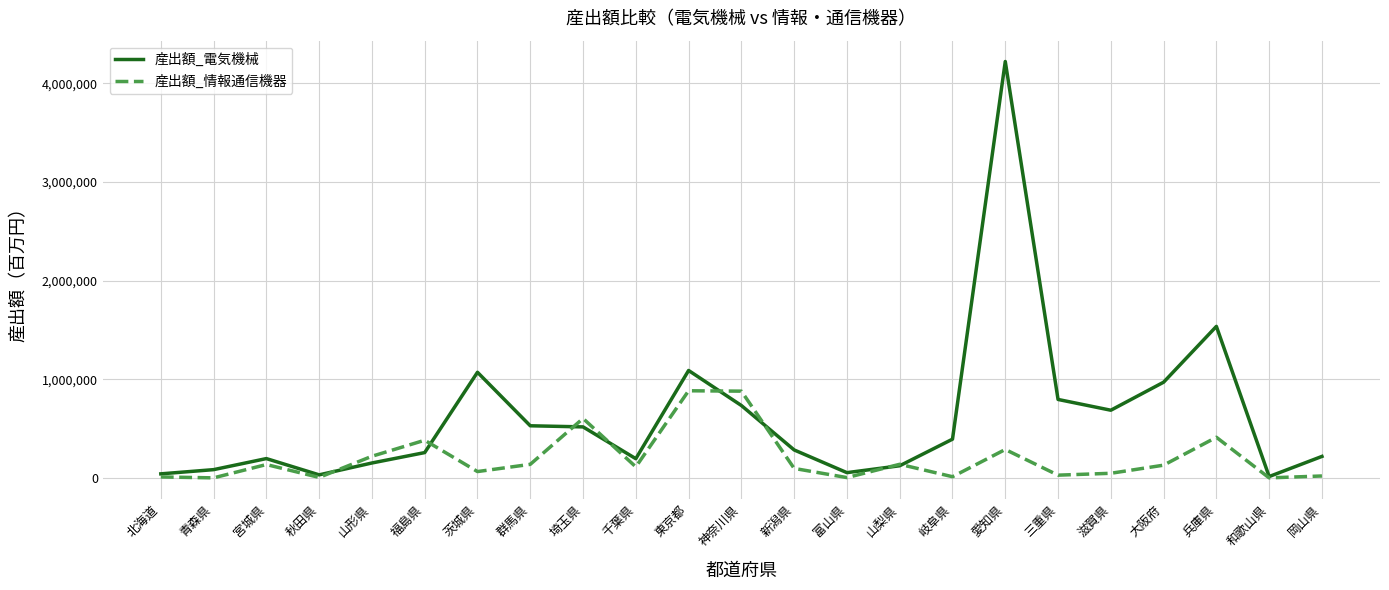

What are all the series names shown in the legend?

産出額_電気機械, 産出額_情報通信機器